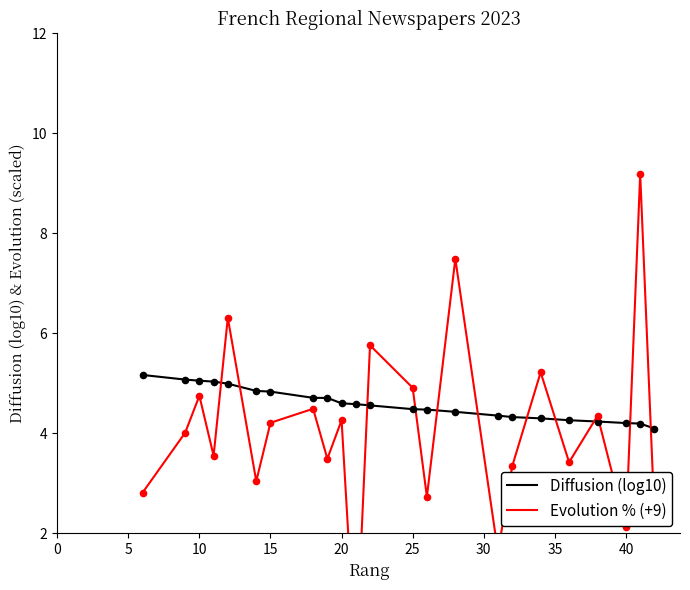

Which series reaches the maximum Y coordinate?

Evolution % (+9)